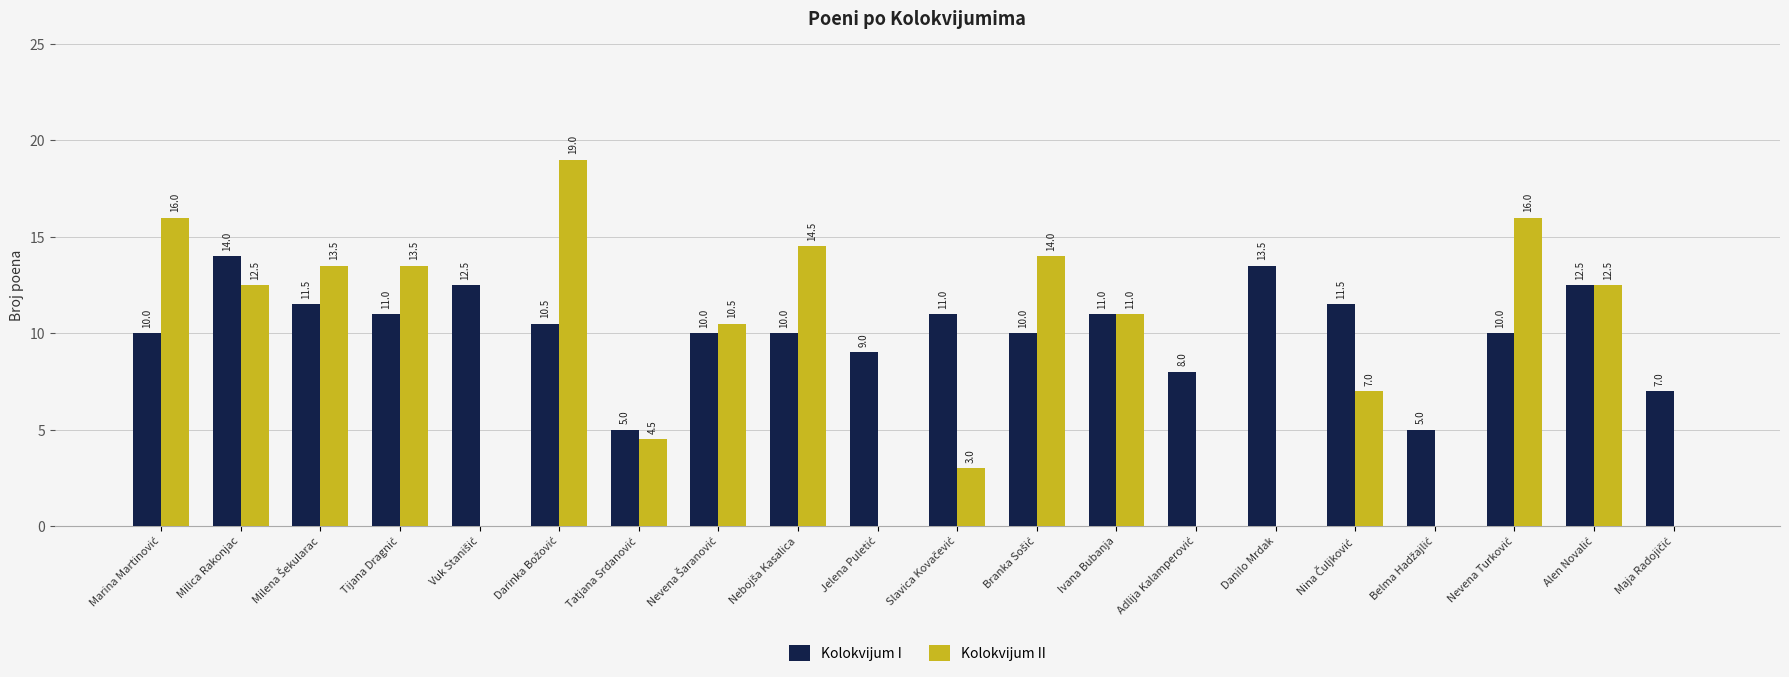

What are all the series names shown in the legend?

Kolokvijum I, Kolokvijum II